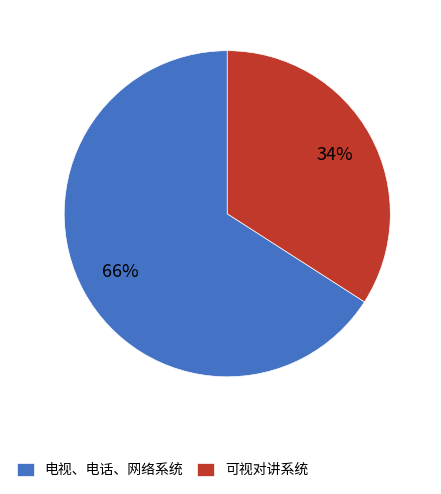

Count the number of slices in the pie.

2